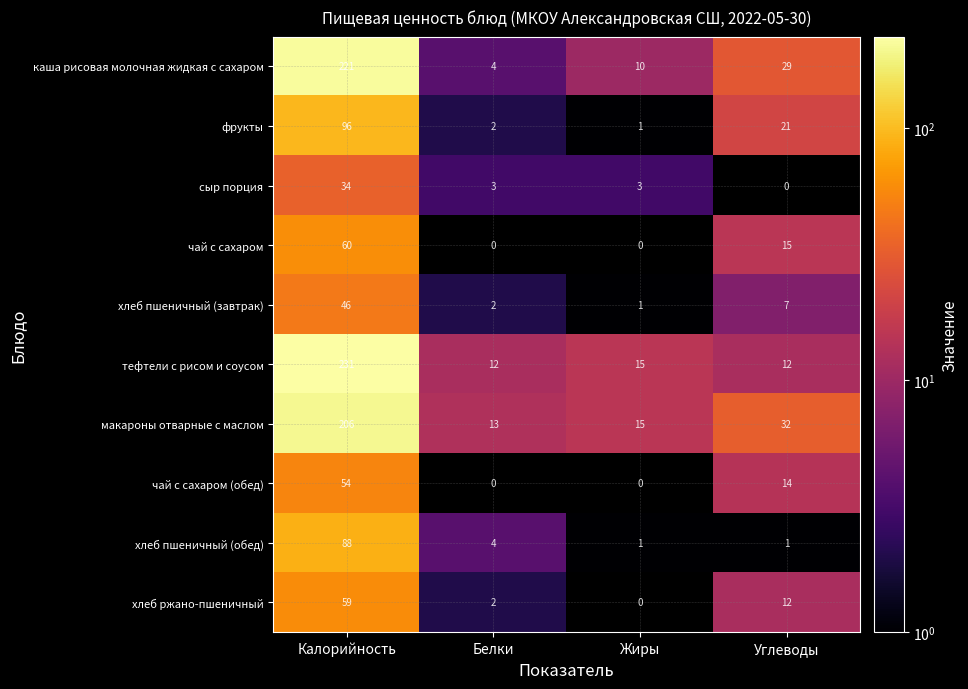

How many data points in каша рисовая молочная жидкая с сахаром are less than 29?

2